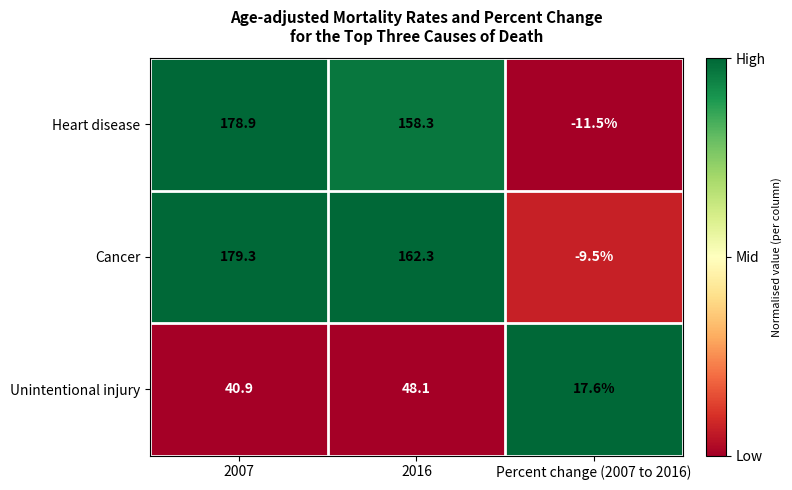

Which series has the largest range (max minus min)?

Heart disease